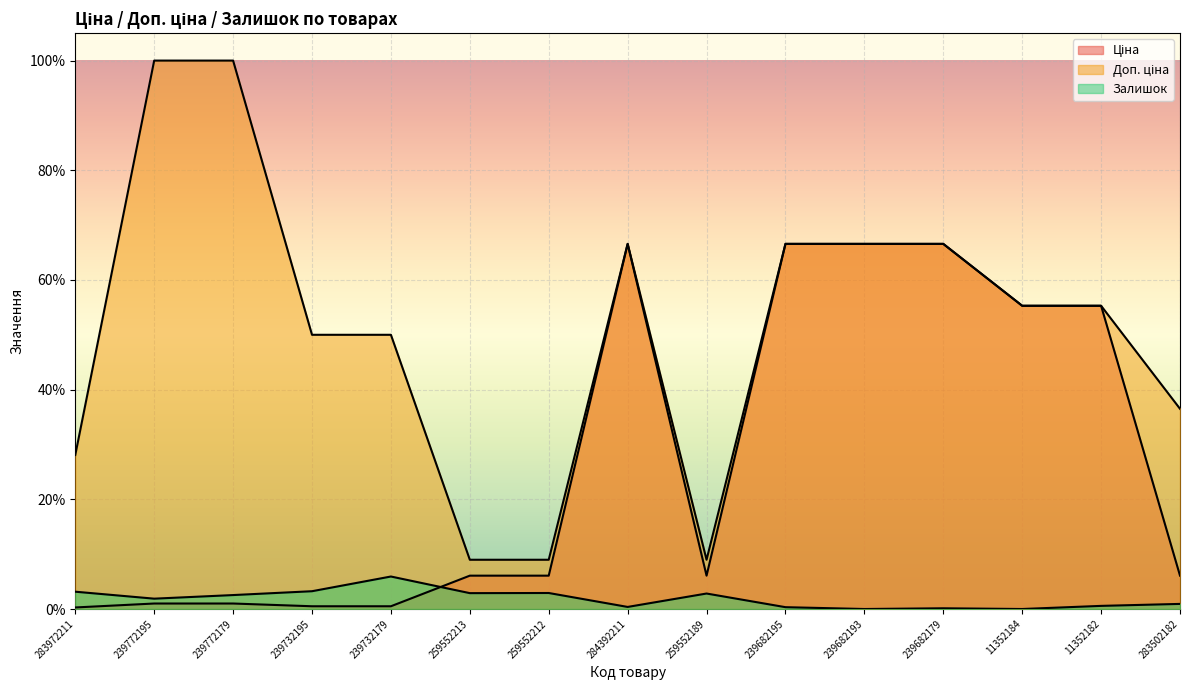

What position from the left is 239682195?

10